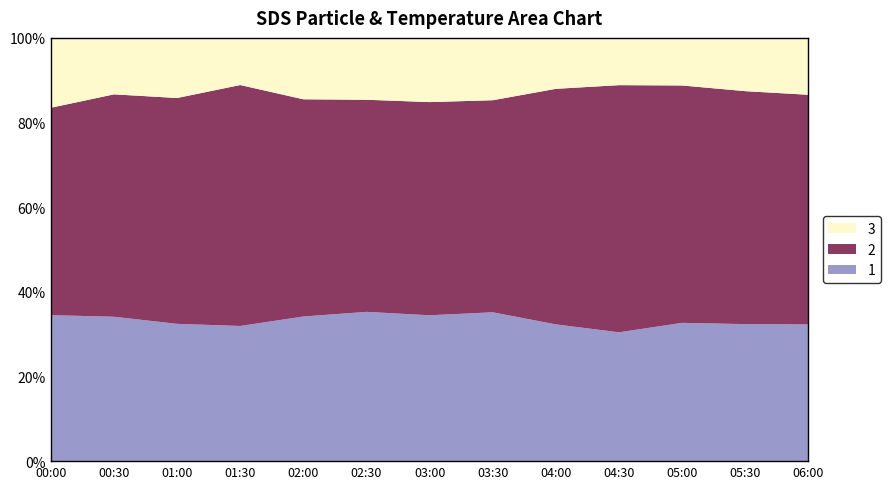

Reading right to left, what are all the values shown in this chart?

SDS_P2: 06:00=25.0	05:30=26.5	05:00=29.6	04:30=28.4	04:00=27.6	03:30=24.8	03:00=23.4	02:30=25.1	02:00=24.5	01:30=29.2	01:00=23.3	00:30=26.6	00:00=21.7
SDS_P1: 06:00=42.0	05:30=45.0	05:00=50.9	04:30=54.4	04:00=47.6	03:30=35.4	03:00=34.2	02:30=35.7	02:00=36.8	01:30=52.1	01:00=38.3	00:30=41.0	00:00=30.9
Temp: 06:00=10.4	05:30=10.3	05:00=10.2	04:30=10.4	04:00=10.3	03:30=10.4	03:00=10.3	02:30=10.4	02:00=10.4	01:30=10.2	01:00=10.2	00:30=10.4	00:00=10.4